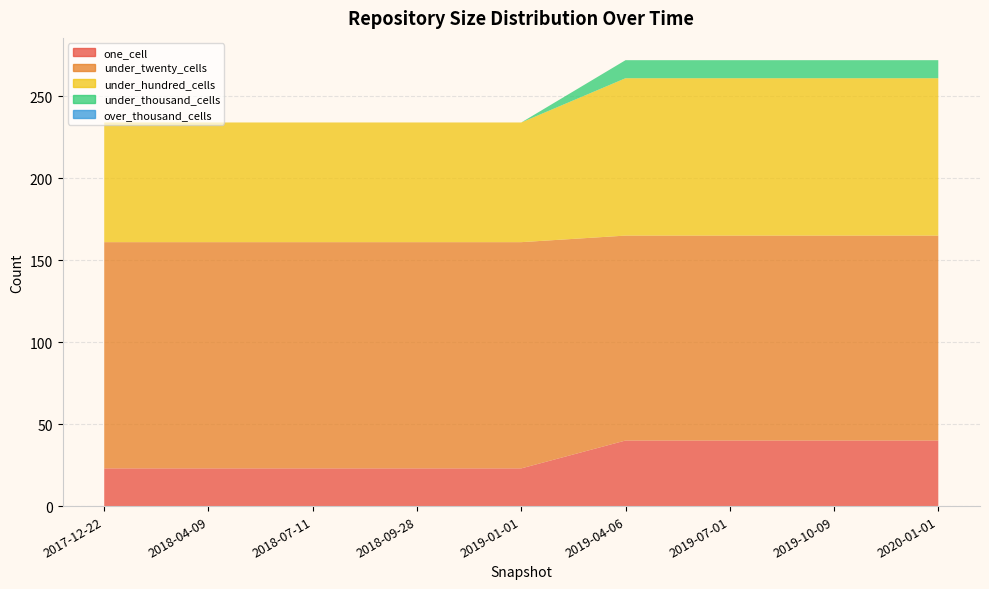

Reading left to right, extract all data points from this chart.

one_cell: 23	23	23	23	23	40	40	40	40
under_twenty_cells: 138	138	138	138	138	125	125	125	125
under_hundred_cells: 73	73	73	73	73	96	96	96	96
under_thousand_cells: 0	0	0	0	0	11	11	11	11
over_thousand_cells: 0	0	0	0	0	0	0	0	0